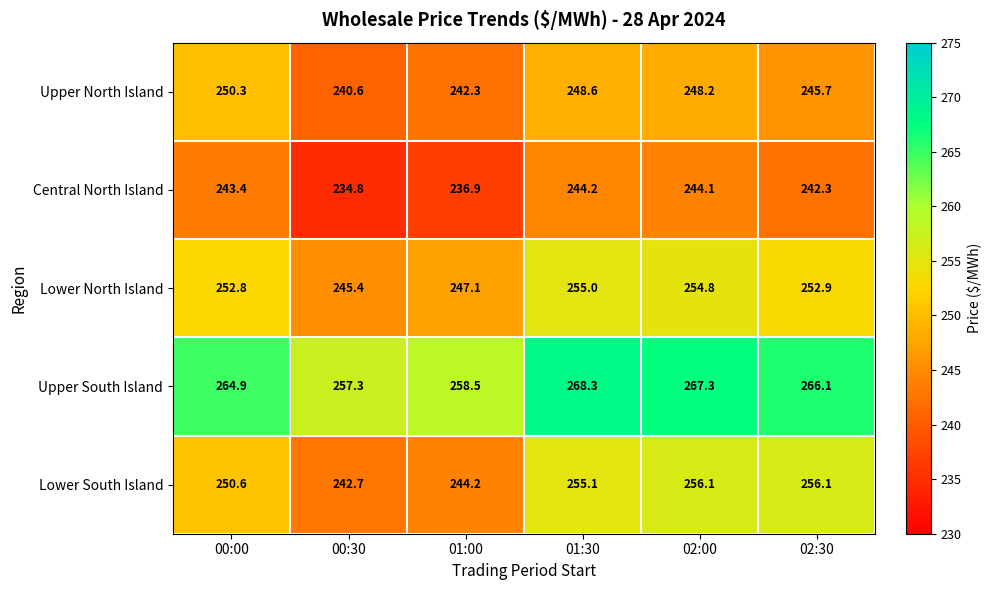

What is the total value across all series at 00:30?

1220.8